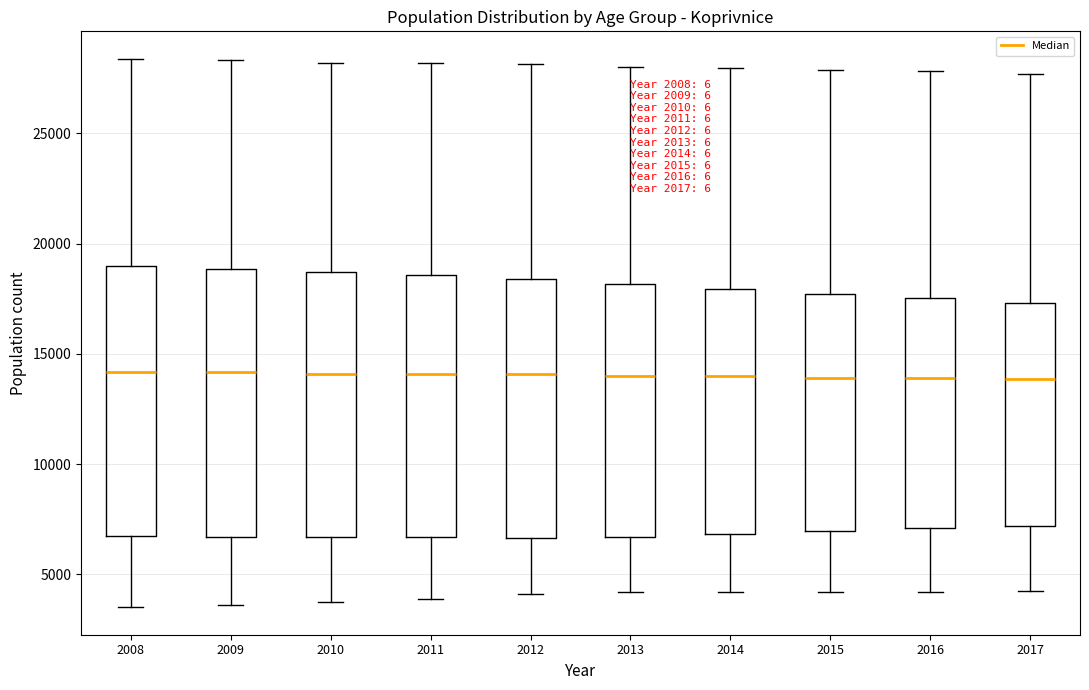

Where does the lower whisker of the box at x = 2009 end on the y-axis? The values are not printed on the chart, so give them approximately, as read against the axis.

3500